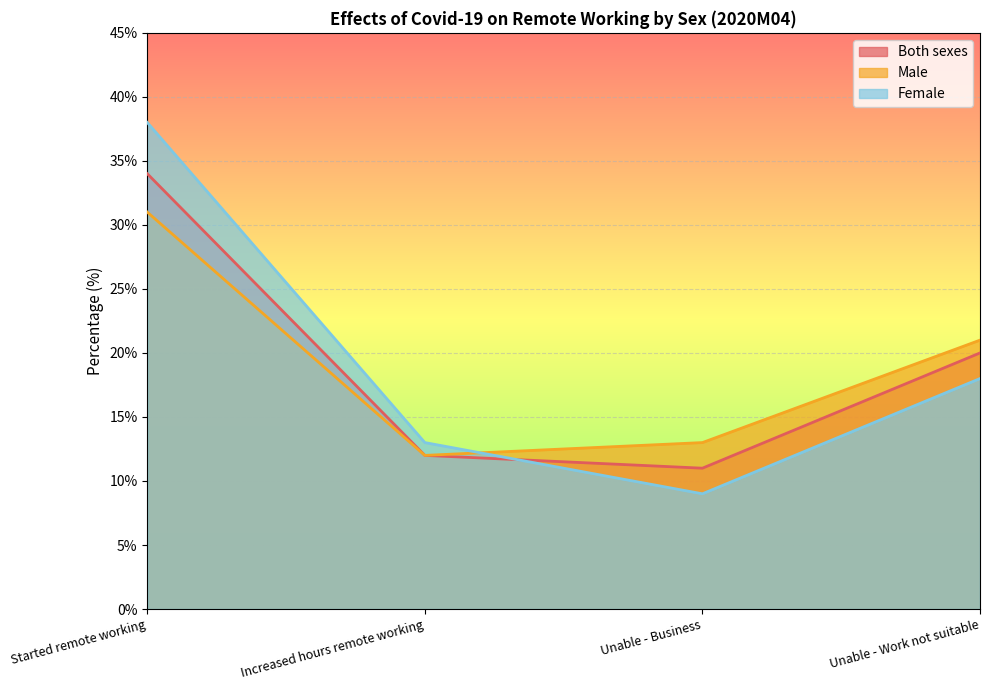

Count the number of categories in the chart.

4